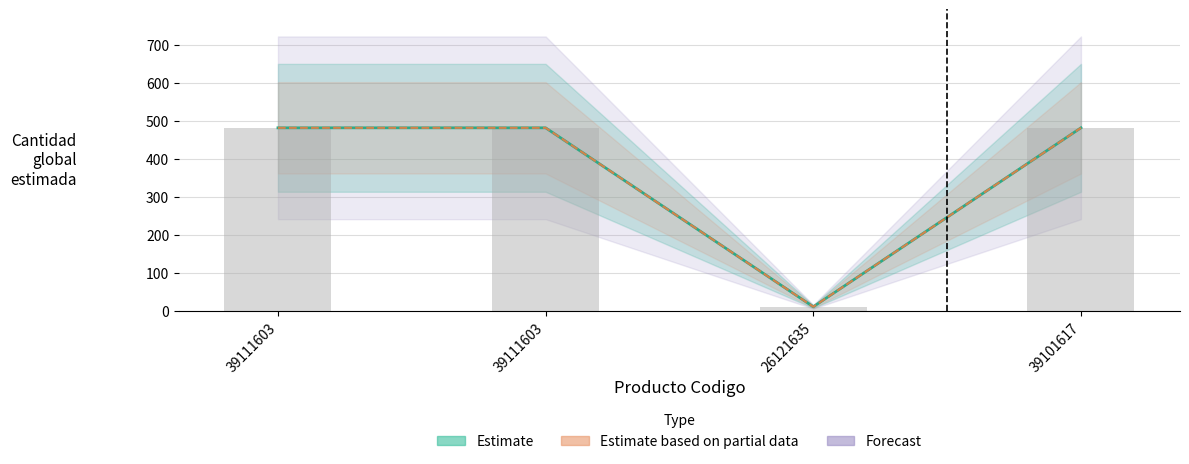

Reading left to right, extract all data points from this chart.

Estimate: 481	481	10	481
Estimate based on partial data: 481	481	10	481
Raw count: 481	481	10	481